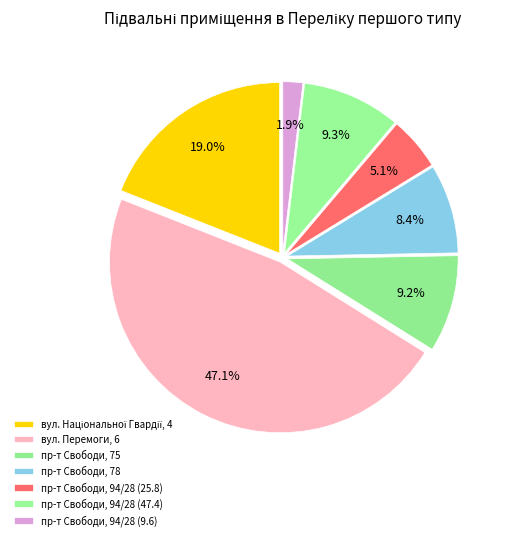

Count the number of slices in the pie.

7